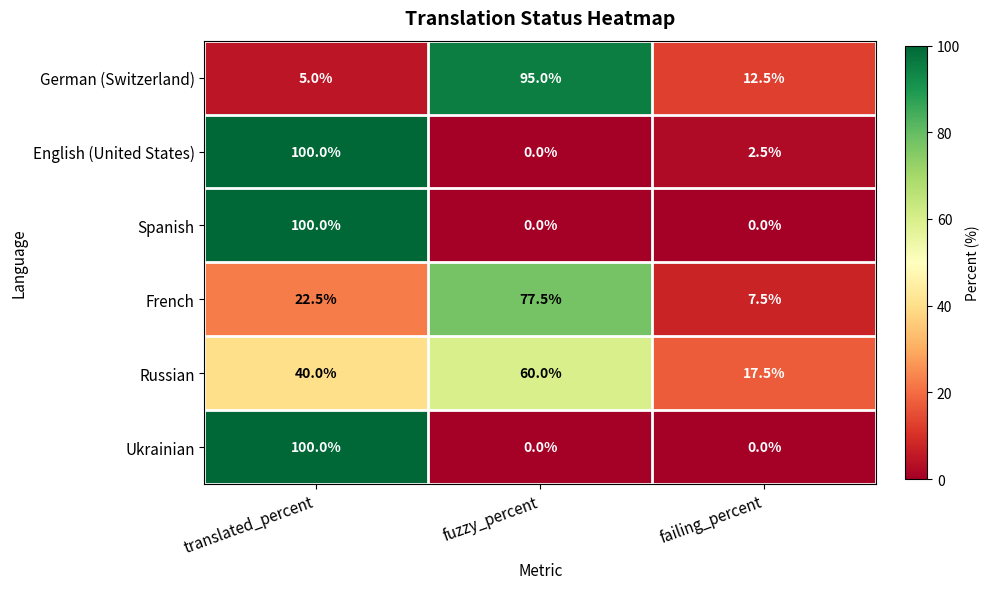

Rank the categories by English (United States) value from lowest to highest.

fuzzy_percent, failing_percent, translated_percent